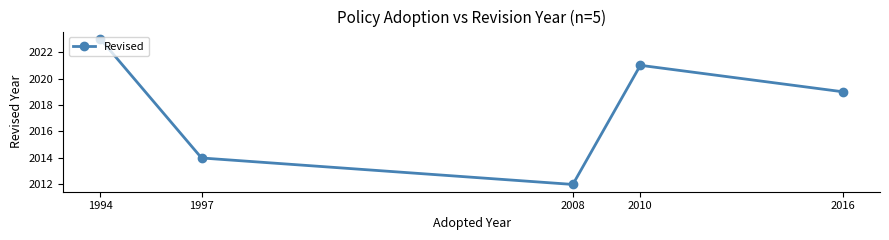

Where is the data nearest to the value 2017?

2016